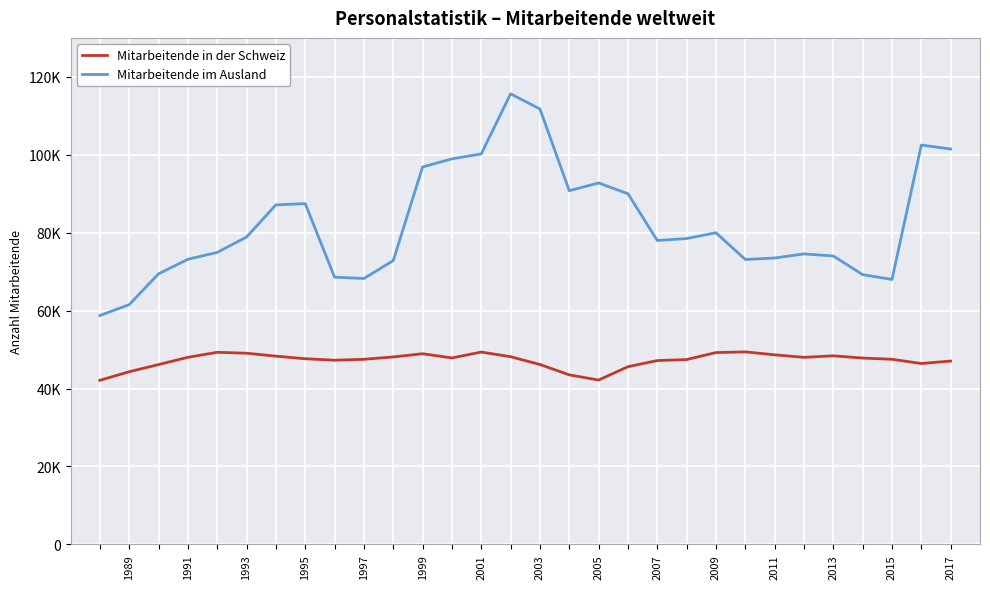

Does the chart have visible grid lines?

Yes